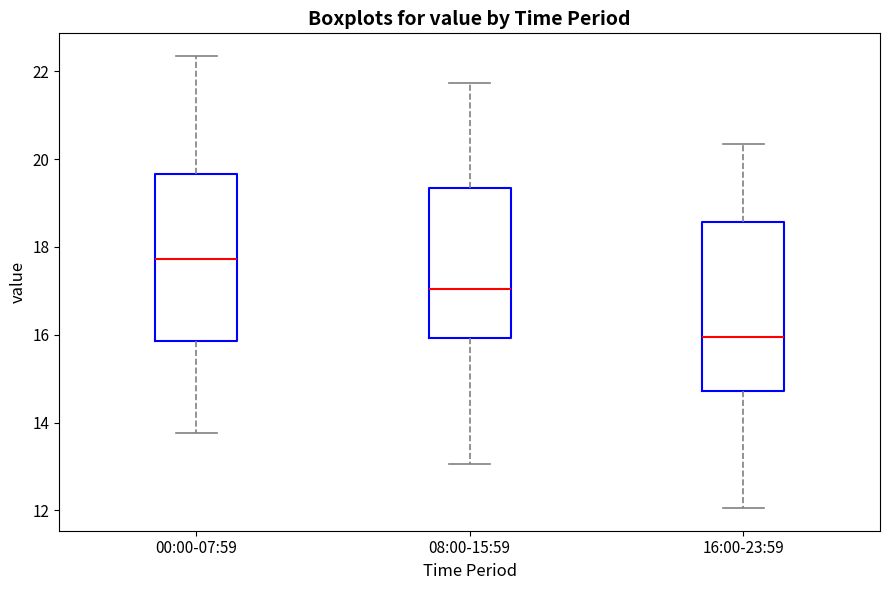

Reading left to right, transcribe this box plot: for each box, give where its median line is, the range the box spans, and where its two whiskers end, as read against the y-axis. The values are not printed on the chart, so give them approximately, as read against the axis.

00:00-07:59: median 17.8, box 15.8 to 19.6, whiskers 13.8 to 22.4
08:00-15:59: median 17.0, box 16.0 to 19.4, whiskers 13.0 to 21.8
16:00-23:59: median 16.0, box 14.8 to 18.6, whiskers 12.0 to 20.4